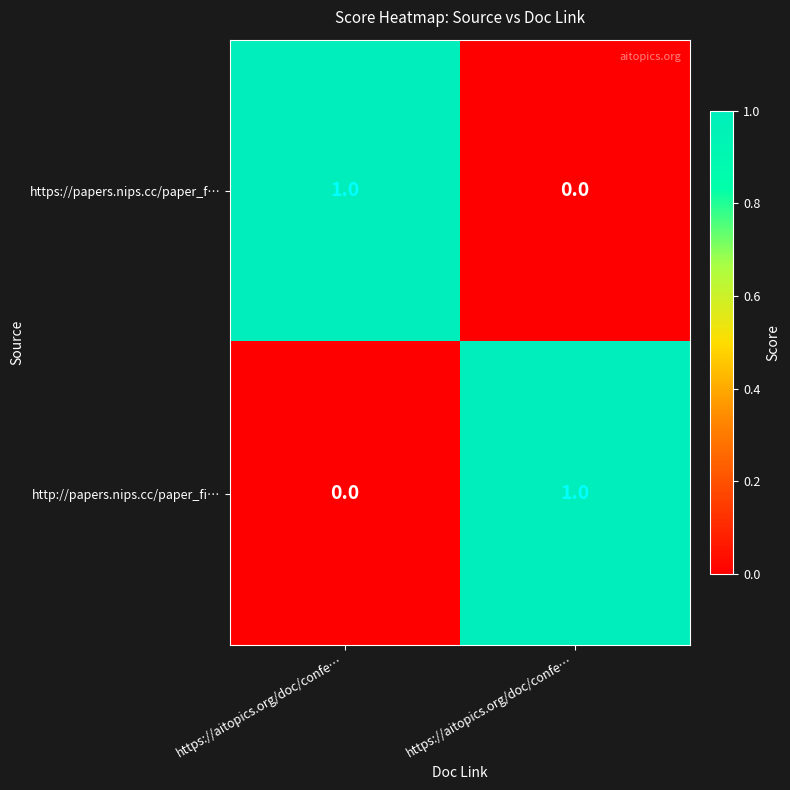

Which category has the highest value across all series?

https://aitopics.org/doc/confe…